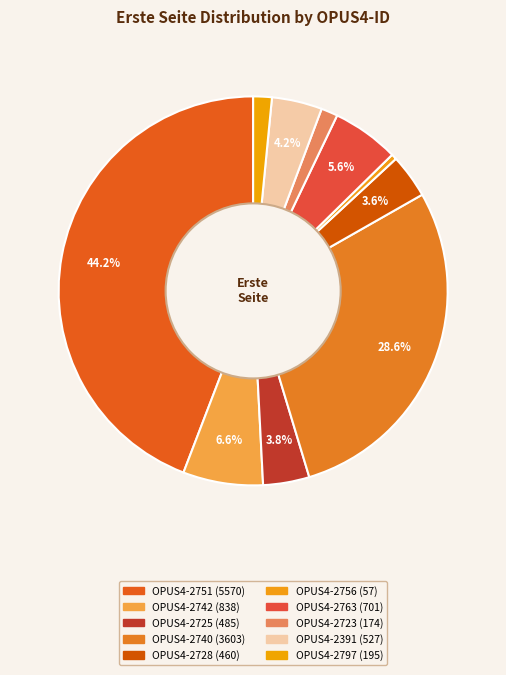

What is the smallest slice in the pie chart?

OPUS4-2756